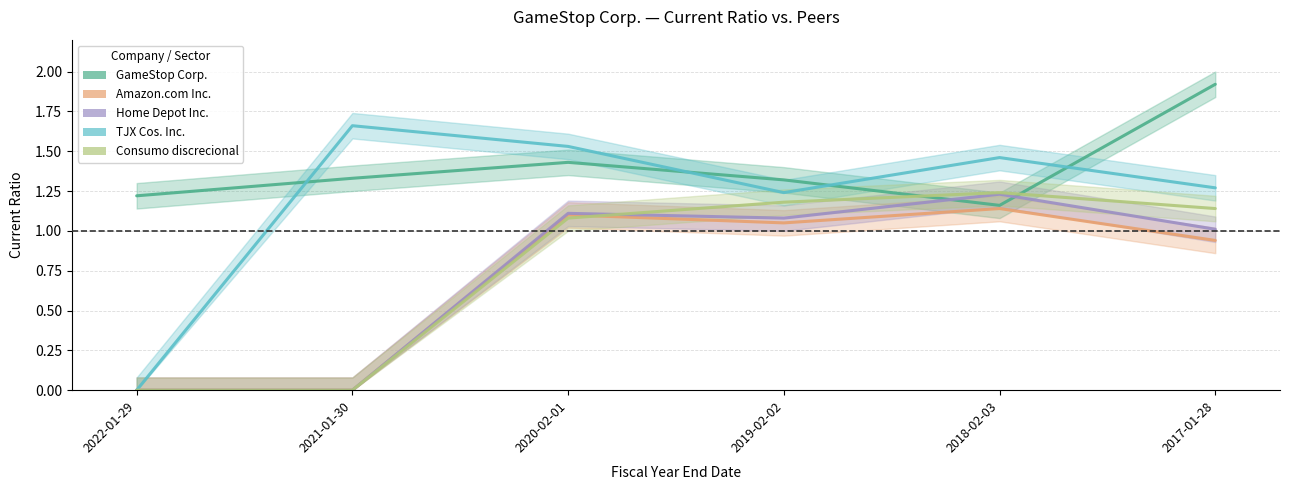

What is the label of the 1st point from the left?

2022-01-29